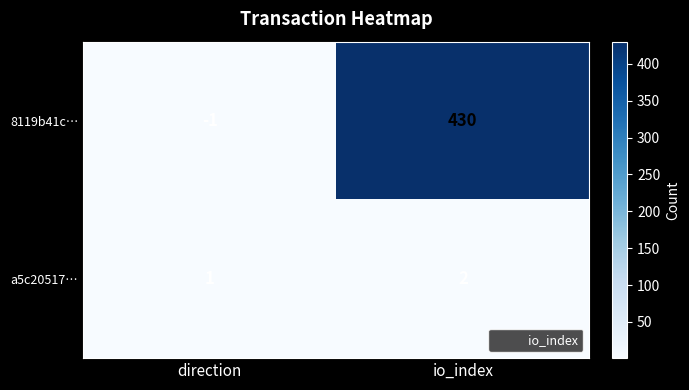

Is it true that 8119b41c… equals 651 at io_index?

False